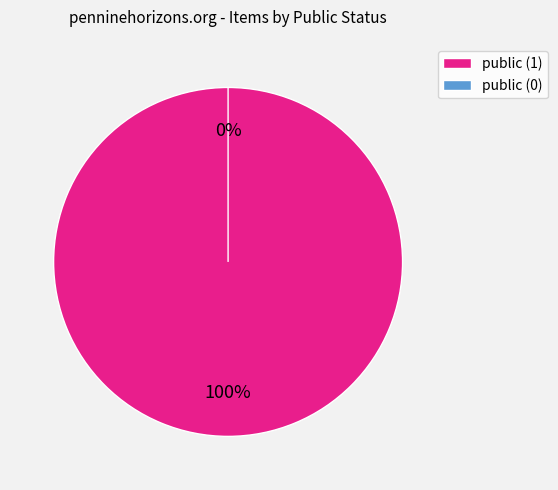

Rank the categories by value from lowest to highest.

public (0), public (1)